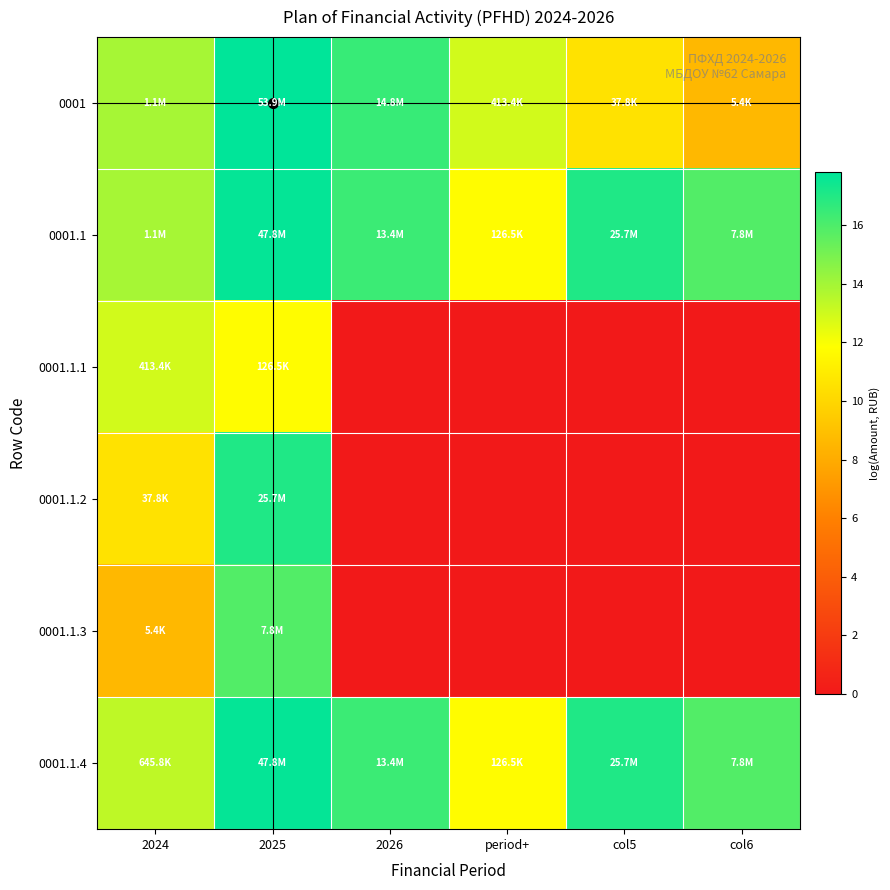

At which category is the sum across all series the highest?

2025